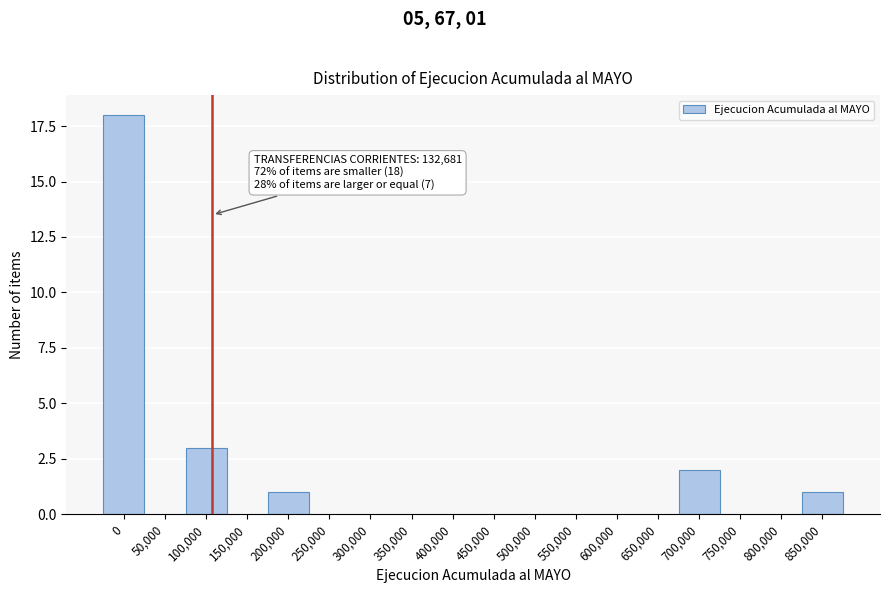

Reading right to left, extract all data points from this chart.

850,000=1	800,000=0	750,000=0	700,000=2	650,000=0	600,000=0	550,000=0	500,000=0	450,000=0	400,000=0	350,000=0	300,000=0	250,000=0	200,000=1	150,000=0	100,000=3	50,000=0	0=18